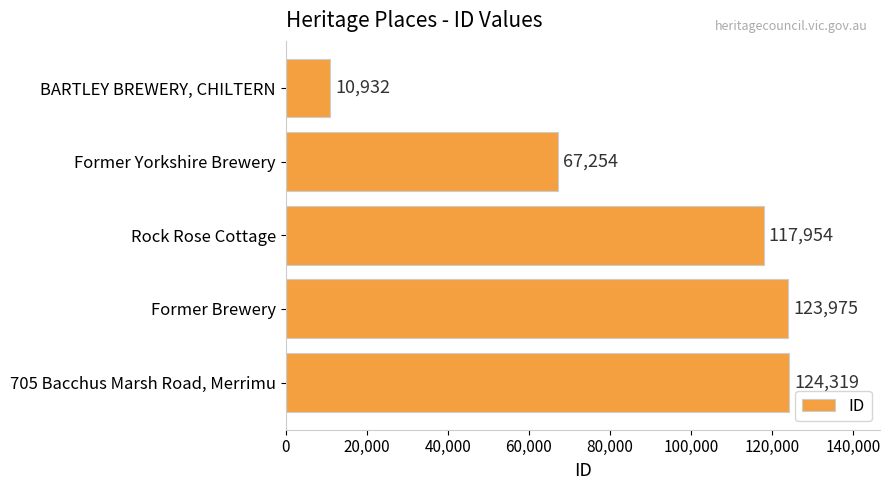

What is the label of the 5th bar from the bottom?

BARTLEY BREWERY, CHILTERN